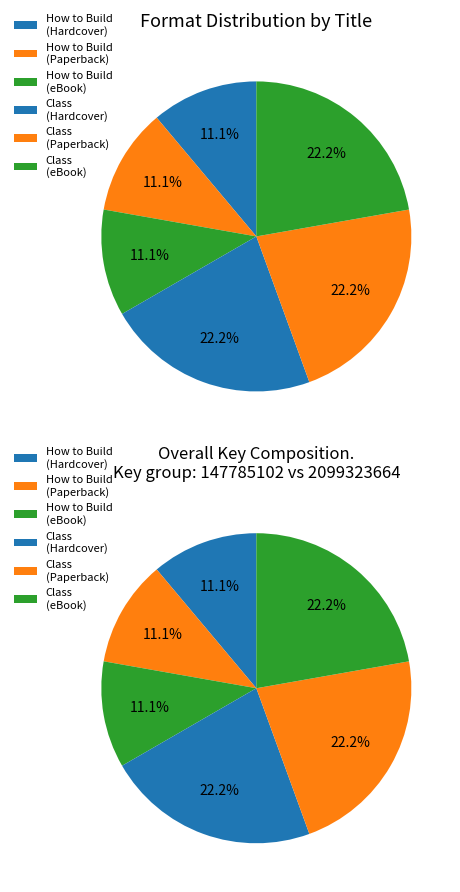

To the nearest percent, what is the difference between the largest and smallest slice percentages?

11%